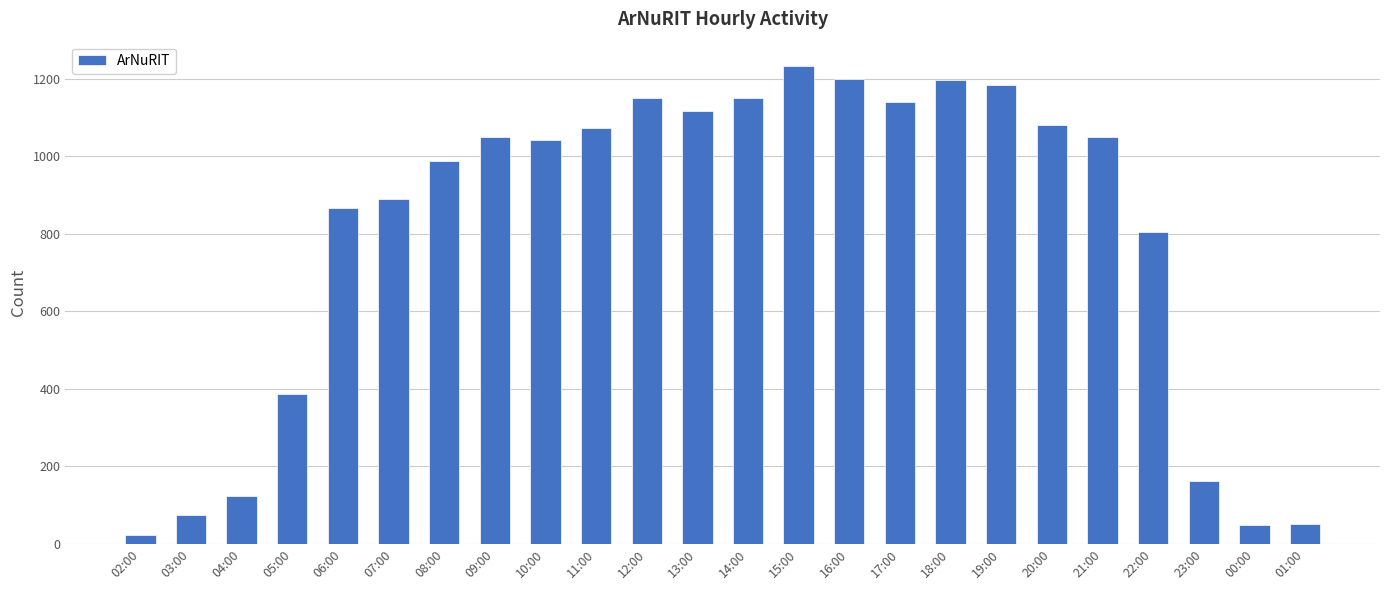

What is the sum of the values at 23:00 and 17:00?

1300